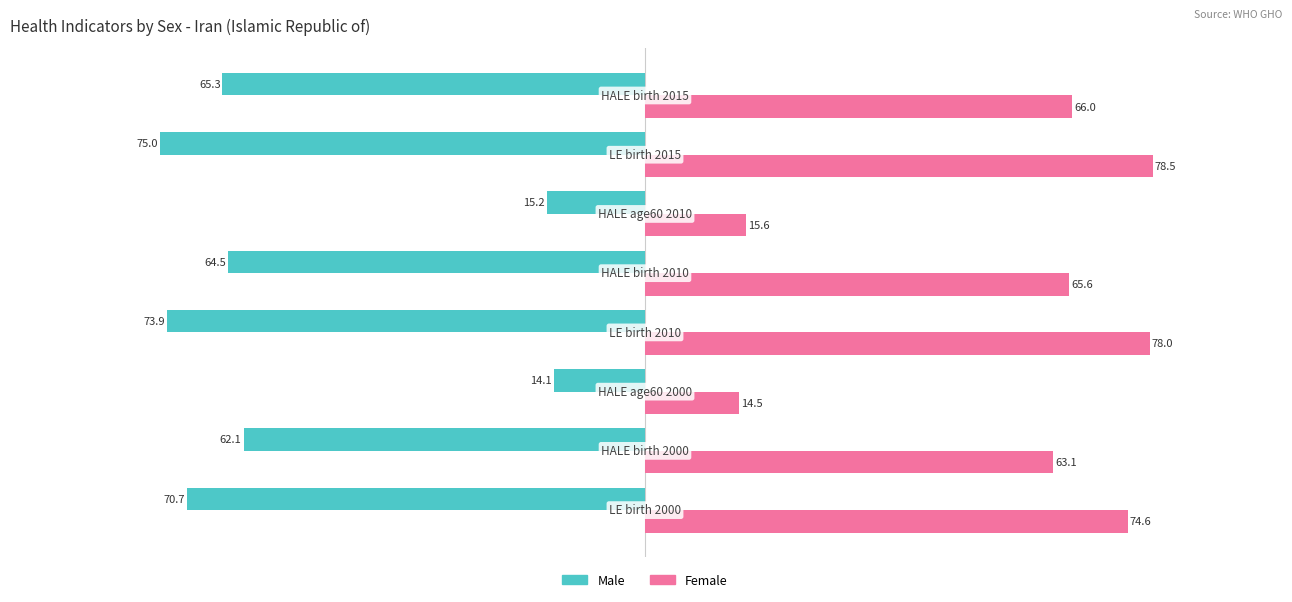

What is the sum of all Male values?

-440.6